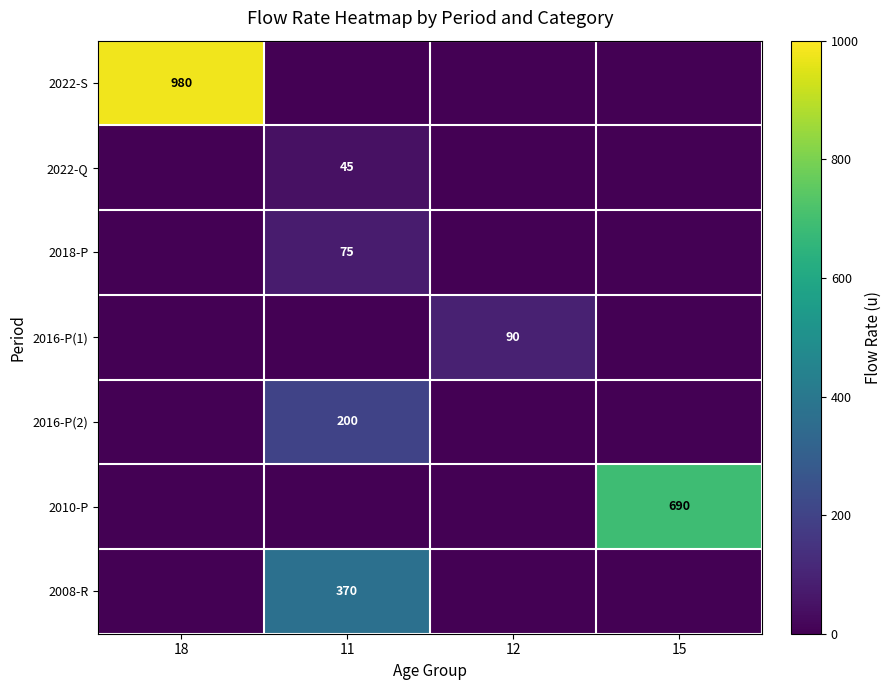

How many positive values does the 2022-Q series have?

1